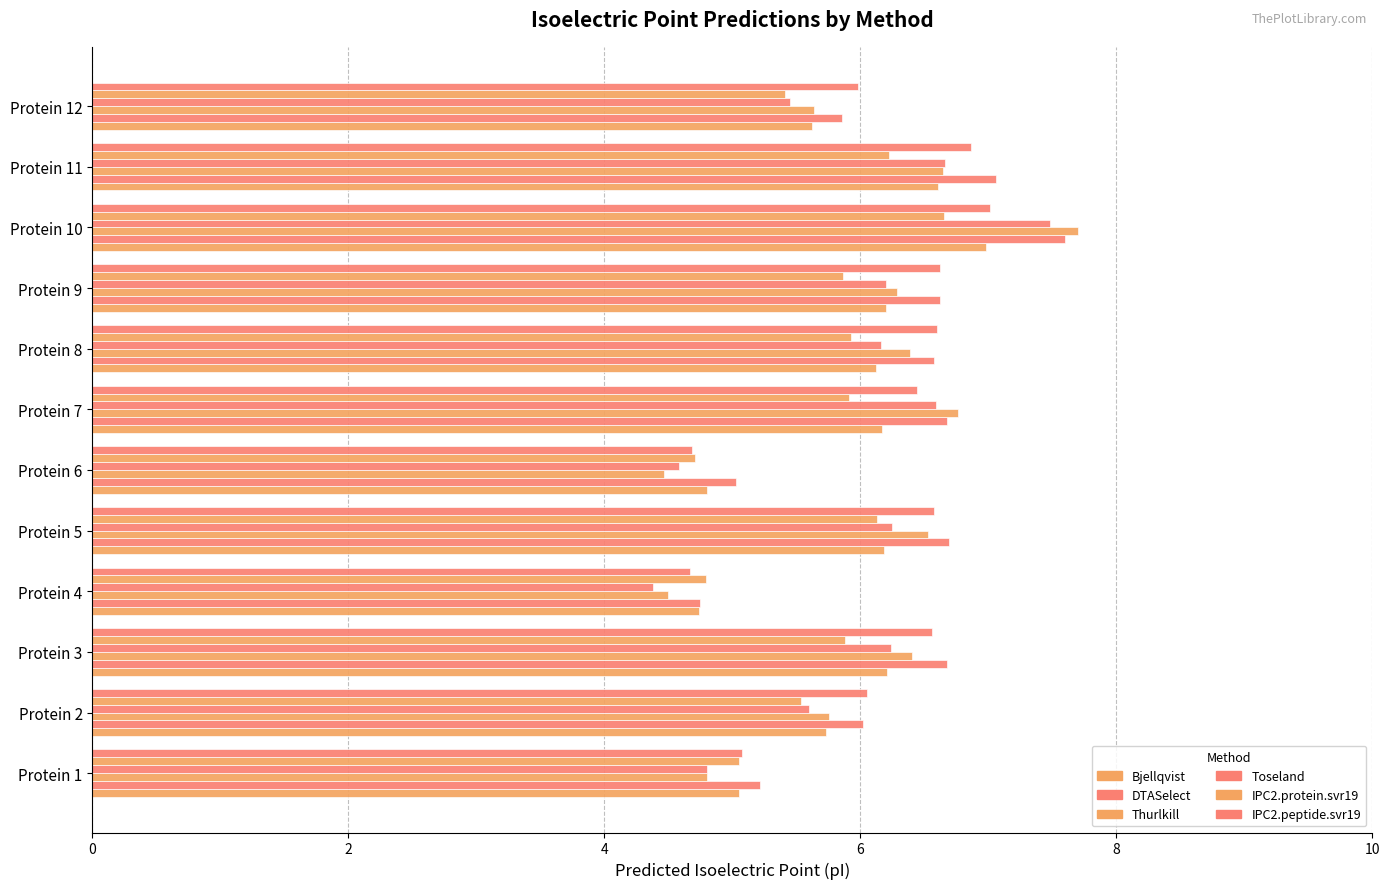

Reading right to left, extract all data points from this chart.

Bjellqvist: 5.6	6.6	7.0	6.2	6.1	6.2	4.8	6.2	4.7	6.2	5.7	5.1
DTASelect: 5.9	7.1	7.6	6.6	6.6	6.7	5.0	6.7	4.7	6.7	6.0	5.2
Thurlkill: 5.6	6.6	7.7	6.3	6.4	6.8	4.5	6.5	4.5	6.4	5.8	4.8
Toseland: 5.4	6.7	7.5	6.2	6.2	6.6	4.6	6.2	4.4	6.2	5.6	4.8
IPC2.protein.svr19: 5.4	6.2	6.7	5.9	5.9	5.9	4.7	6.1	4.8	5.9	5.5	5.1
IPC2.peptide.svr19: 6.0	6.9	7.0	6.6	6.6	6.4	4.7	6.6	4.7	6.6	6.1	5.1